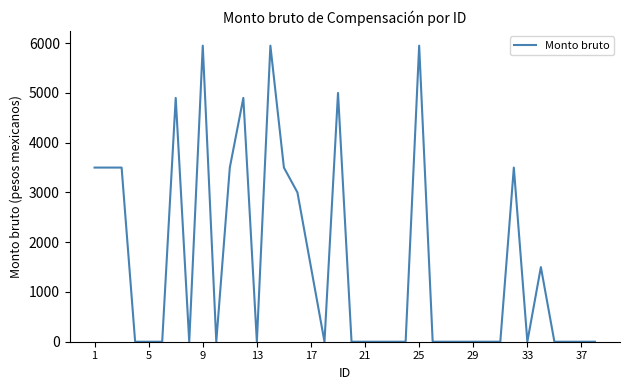

What is the maximum value shown in the chart?

5950